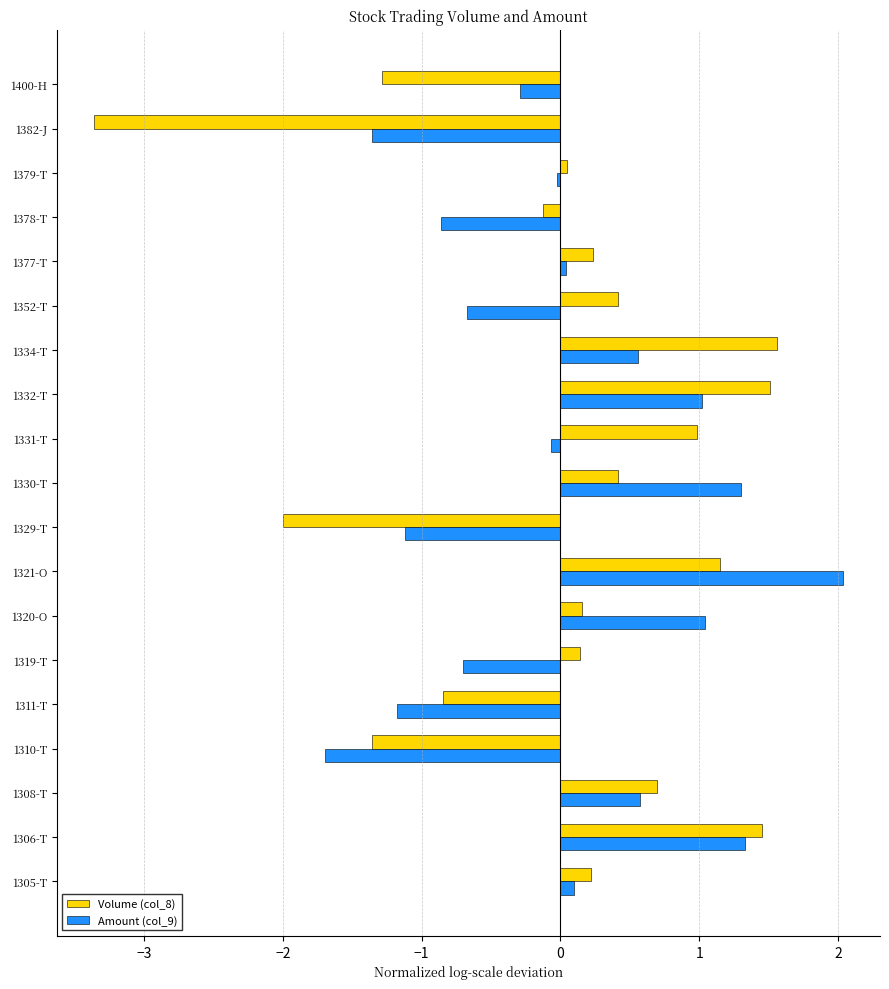

Rank the series at 1329-T from highest to lowest value.

Amount (col_9), Volume (col_8)